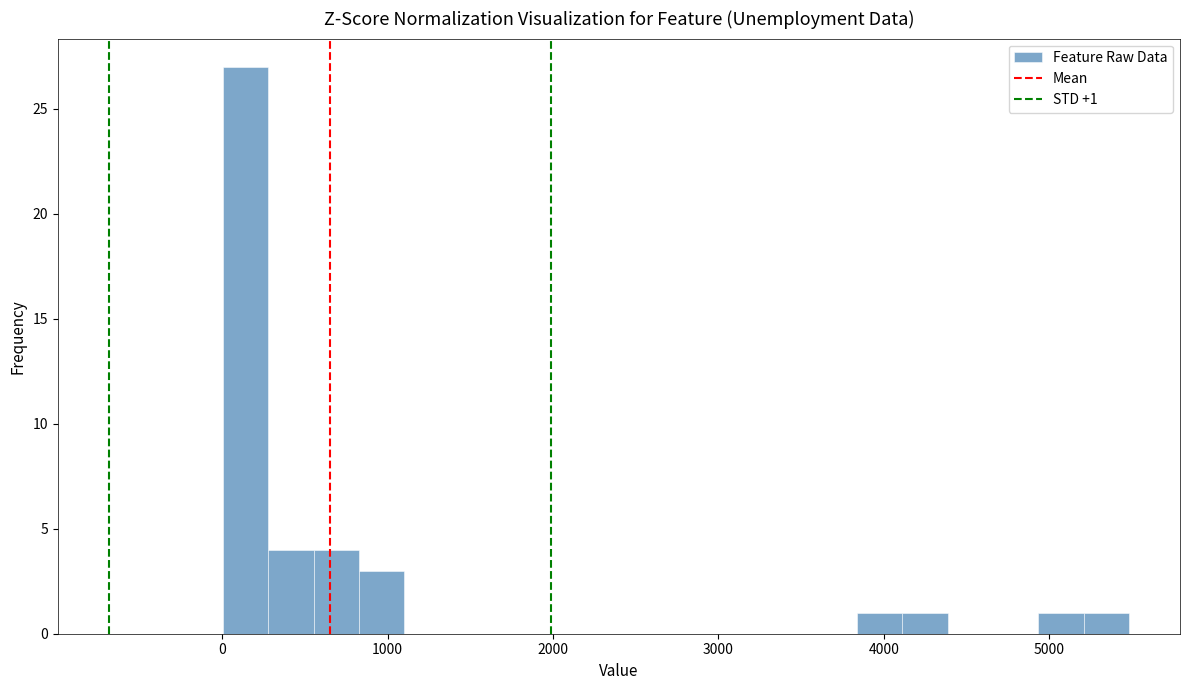

Read against the x-axis, roughly where is the centre of the tallest bar?

100